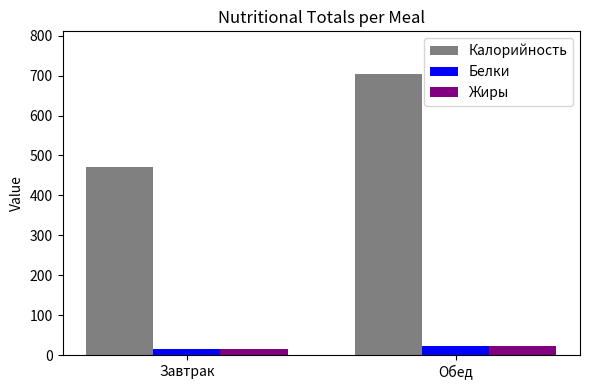

Is it true that Калорийность equals 805.4 at Завтрак?

False